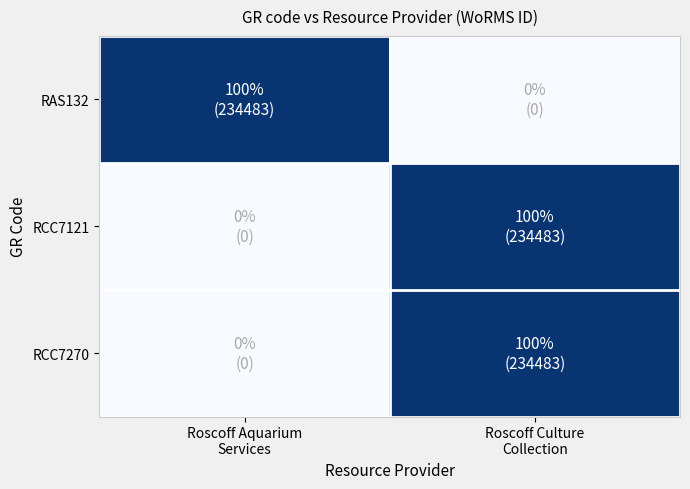

What is the greatest value displayed?

234483